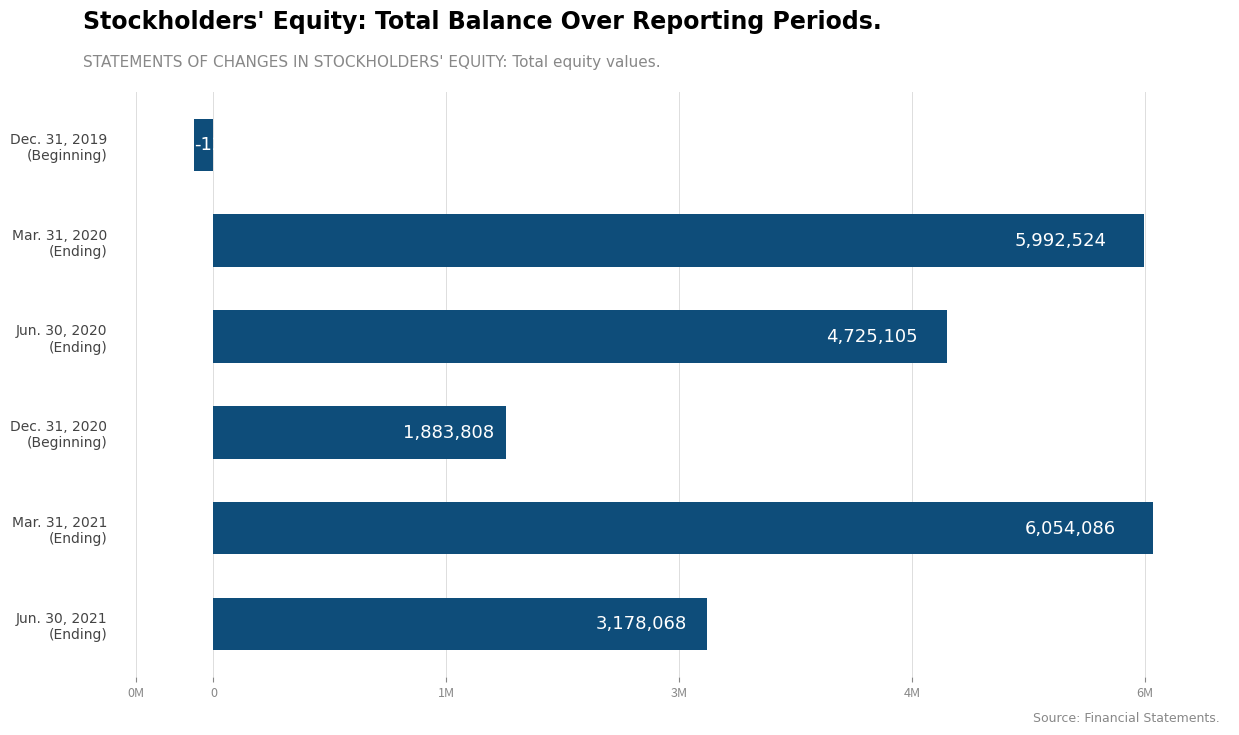

What is the difference between the second highest and second lowest values?

4108716